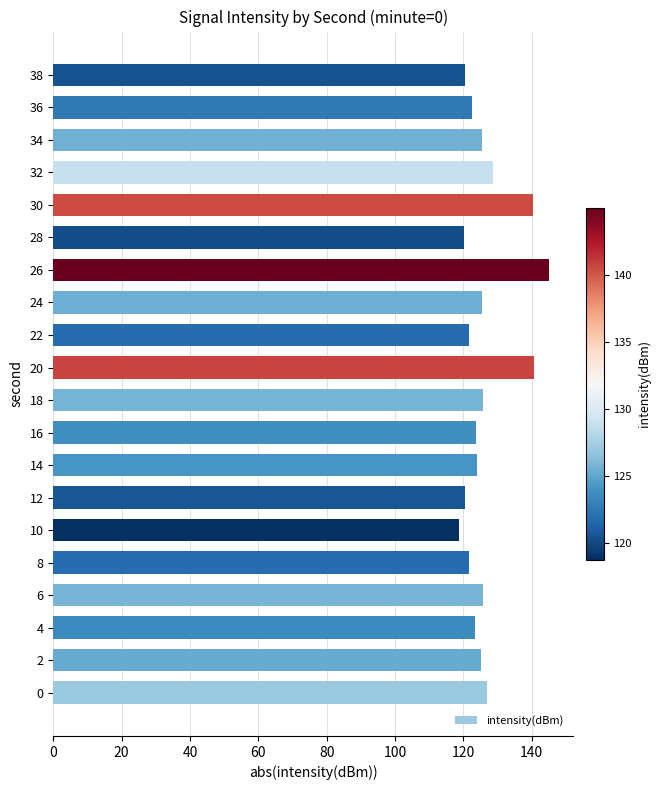

Does the chart contain stacked bars?

No